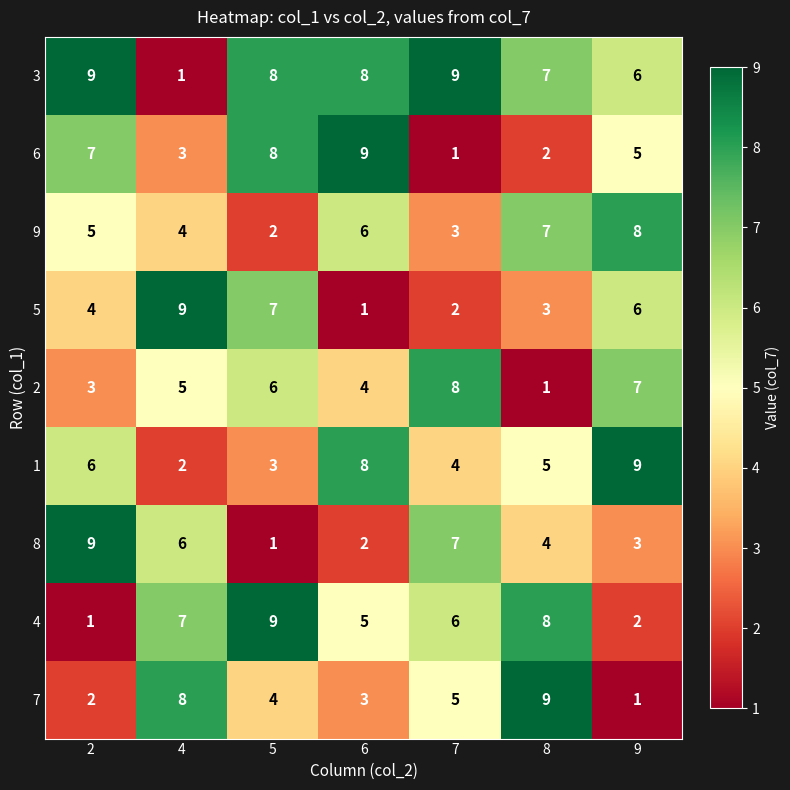

At how many categories does at least one series exceed 6?

7